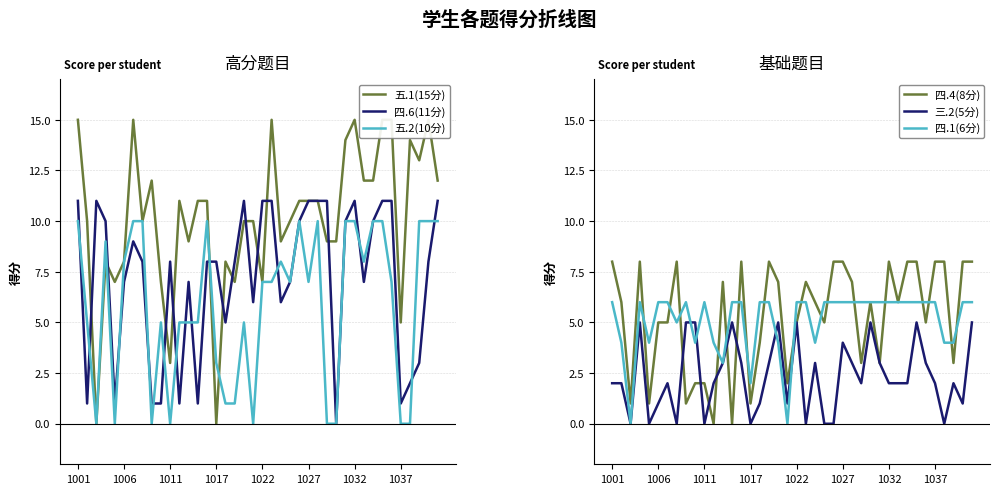

What is the total value across all series at 9?

24